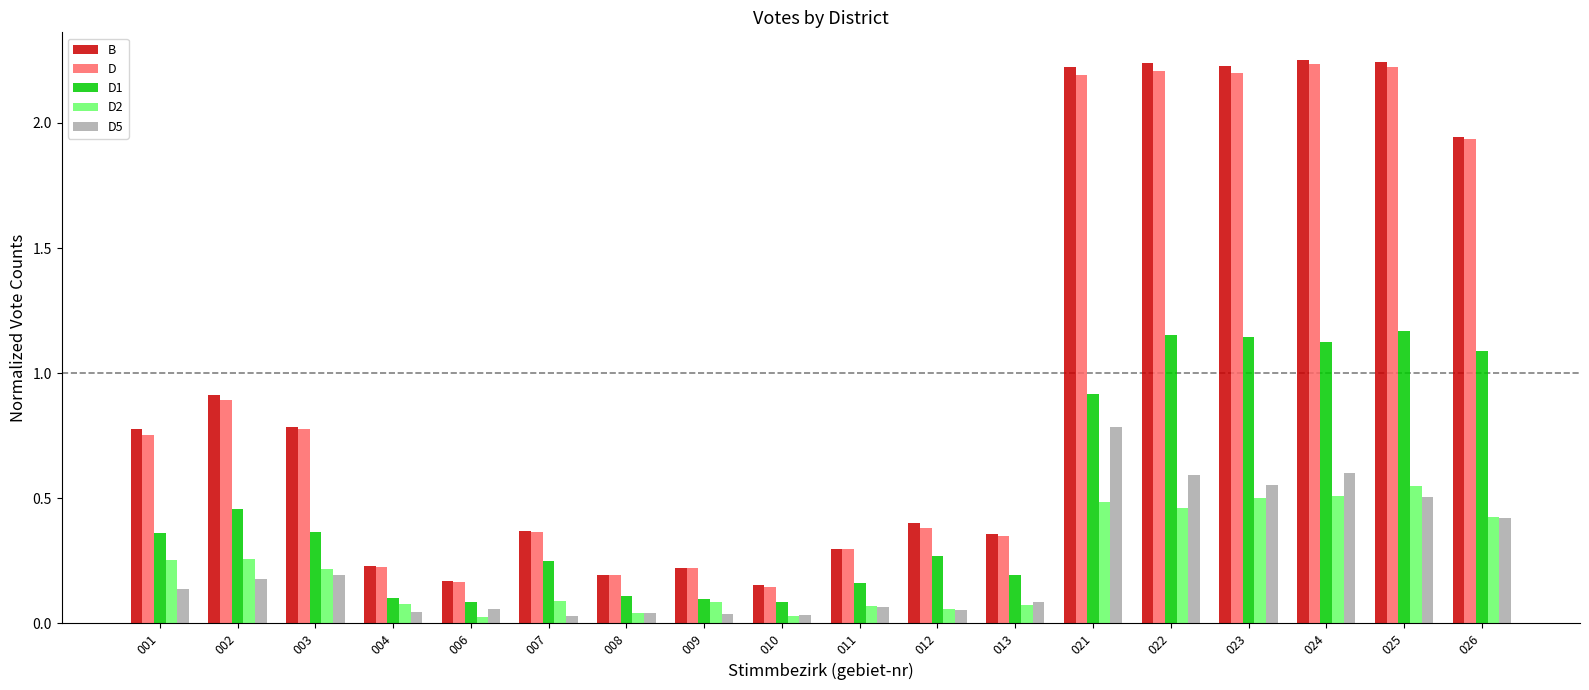

What is the spread (max minus min) of values at 023?

1.7